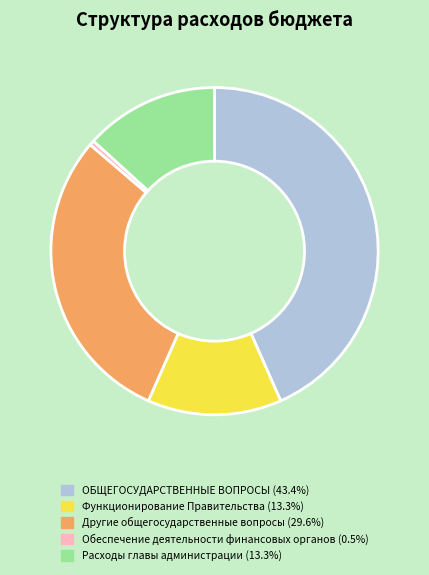

What is the ratio of the value at Расходы главы администрации to the value at Другие общегосударственные вопросы?

0.4